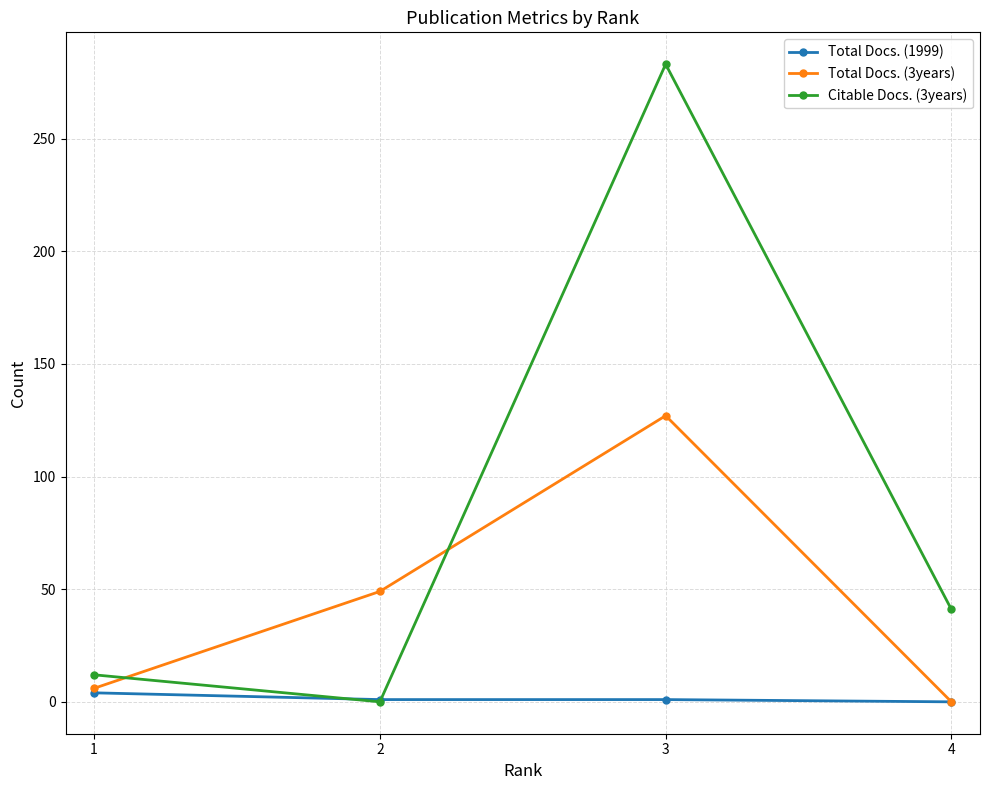

Which series has the largest total across all categories?

Citable Docs. (3years)